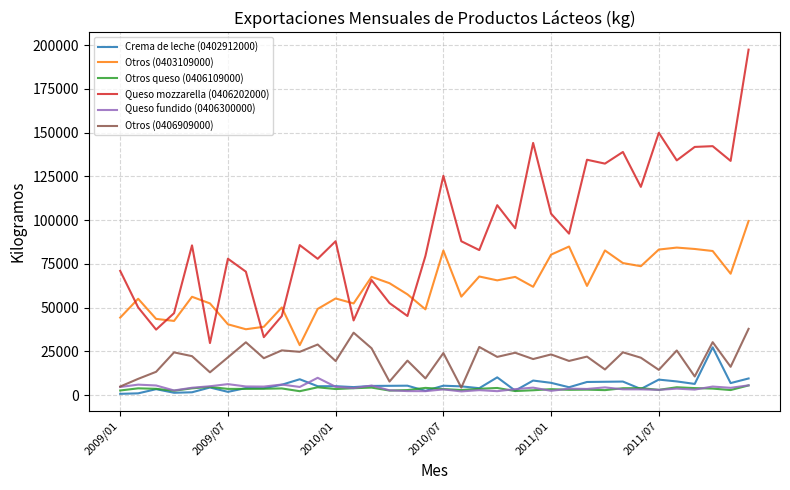

Which series has the largest total across all categories?

Queso mozzarella (0406202000)